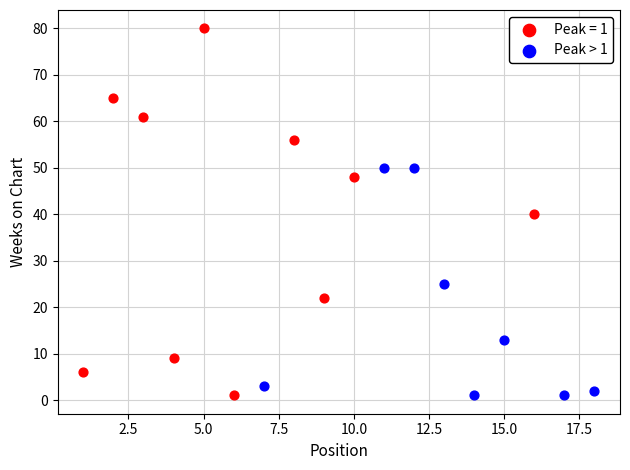

Which series has the largest Y range (max minus min)?

Peak = 1